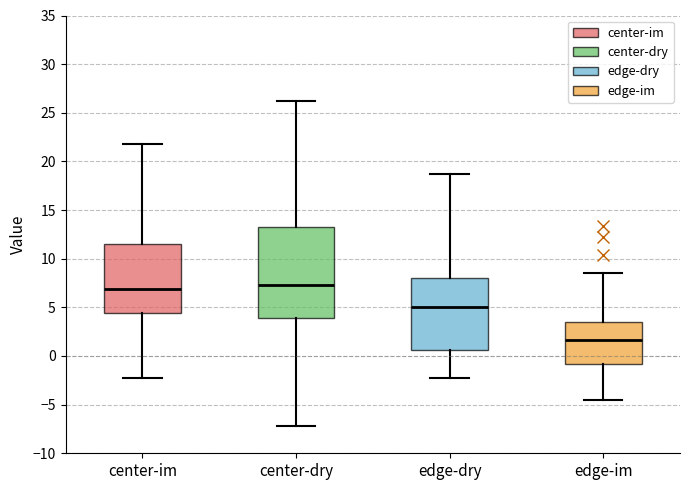

Reading left to right, read every box against the y-axis: the position of its median line, the range the box covers, and the ends of its whiskers. The values are not printed on the chart, so give them approximately, as read against the axis.

center-im: median 7.0, box 4.5 to 11.5, whiskers -2.5 to 22.0
center-dry: median 7.5, box 4.0 to 13.5, whiskers -7.0 to 26.0
edge-dry: median 5.0, box 0.5 to 8.0, whiskers -2.5 to 18.5
edge-im: median 1.5, box -1.0 to 3.5, whiskers -4.5 to 8.5